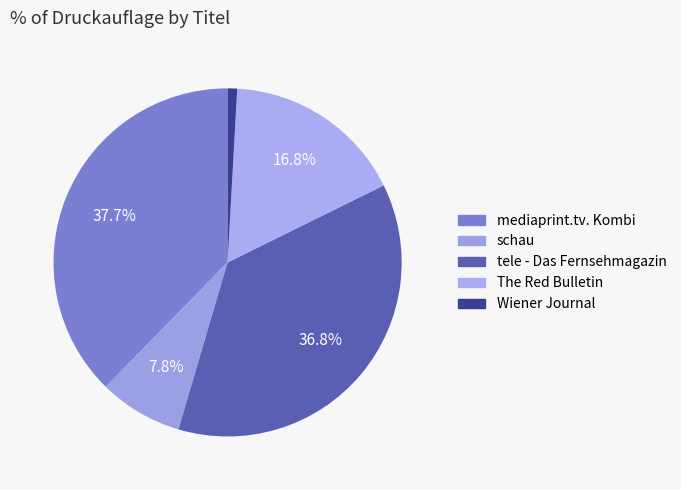

Which slice is the largest?

mediaprint.tv. Kombi